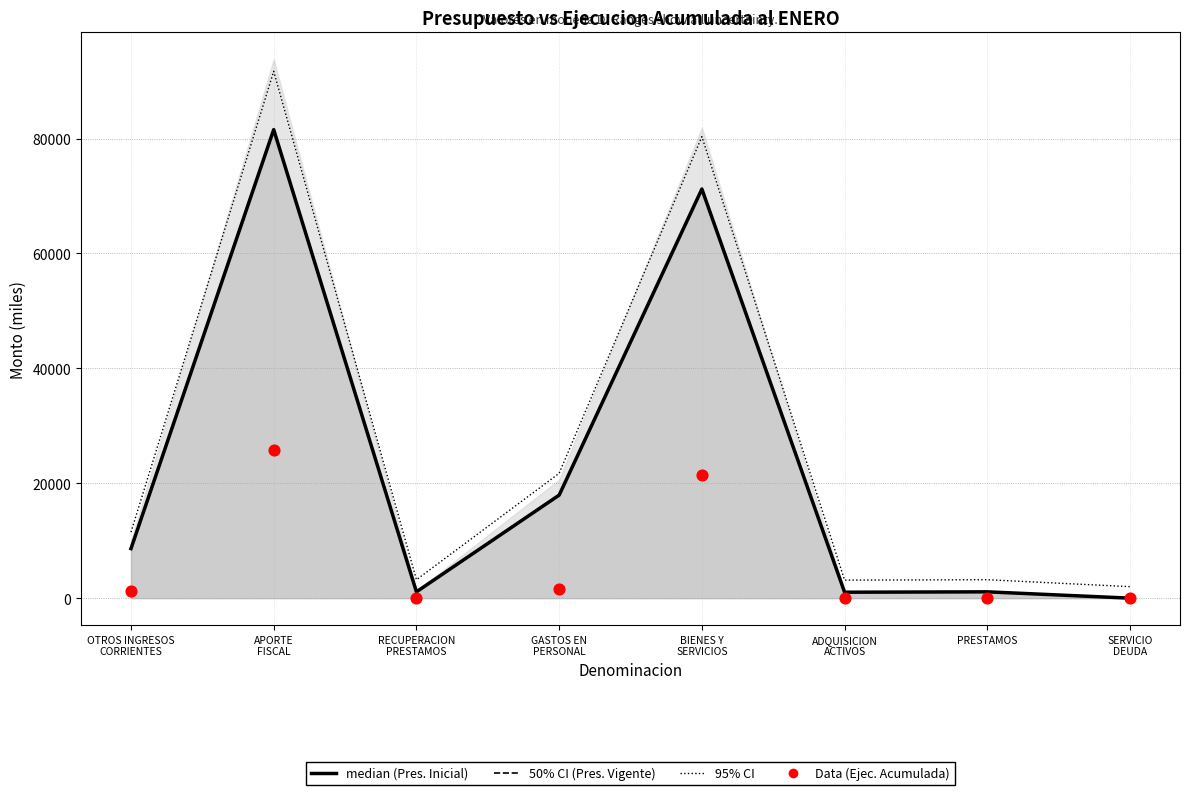

Which series has the largest Y range (max minus min)?

95% CI Upper